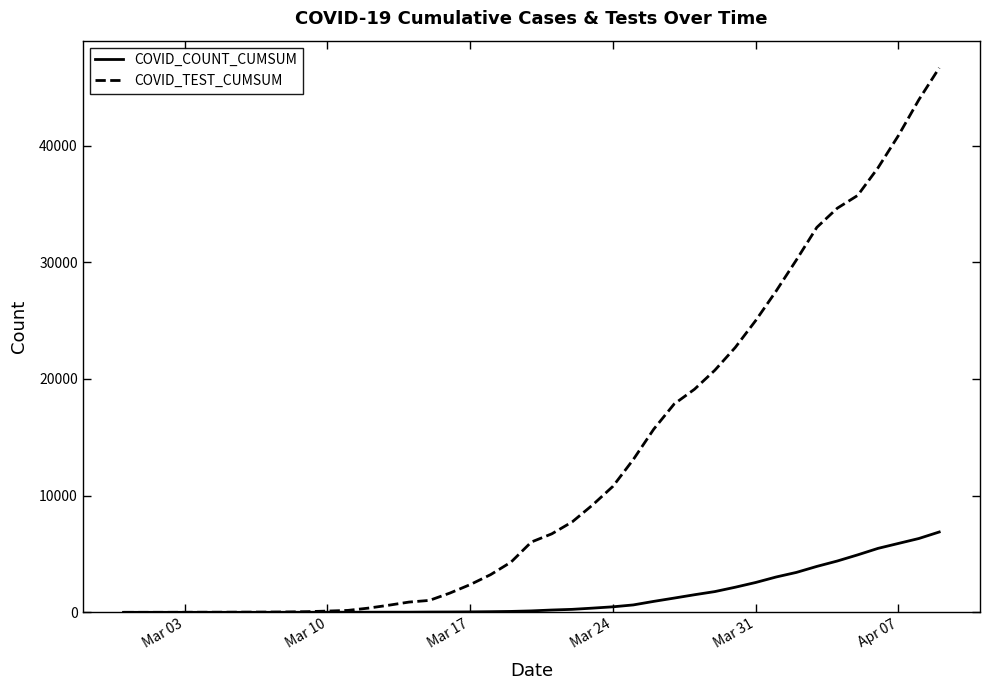

Which series has the largest total across all categories?

COVID_TEST_CUMSUM